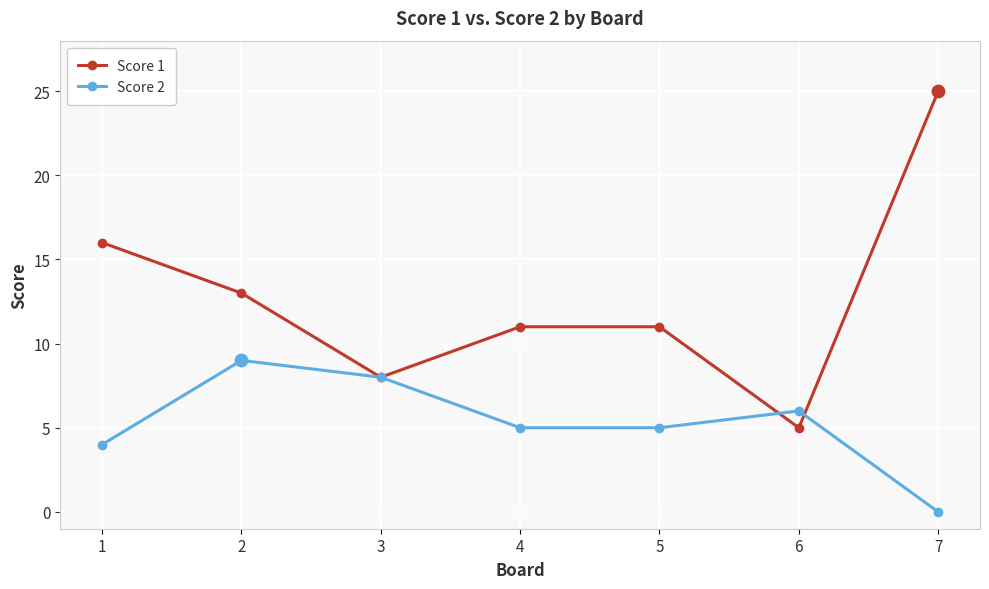

What are all the series names shown in the legend?

Score 1, Score 2